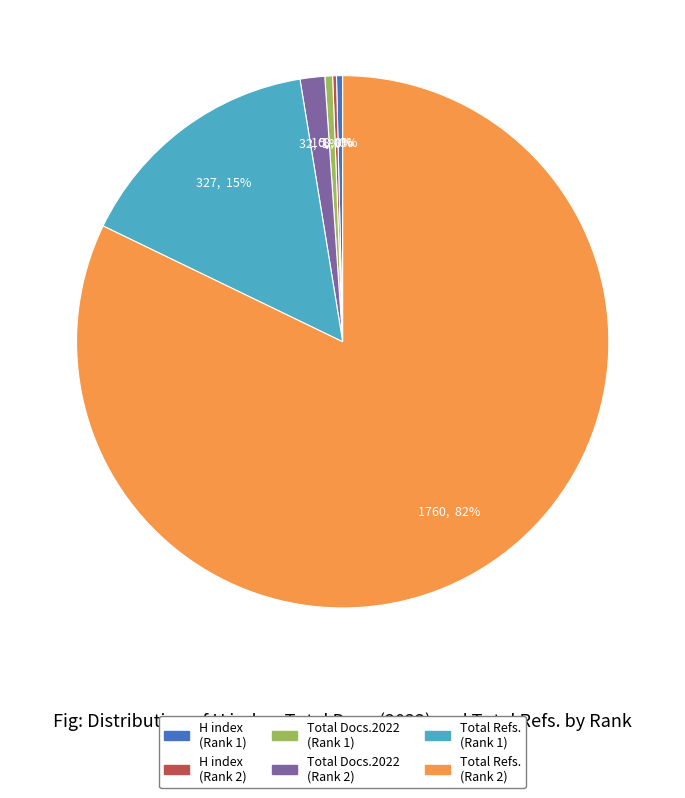

To the nearest percent, what is the average slice percentage?

17%